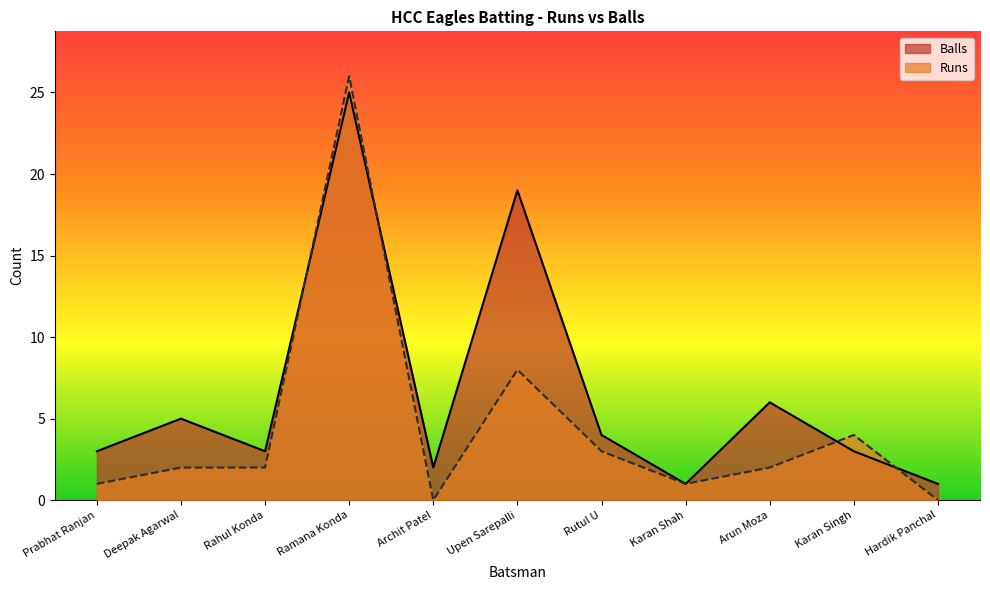

How many lines are shown in the chart?

2